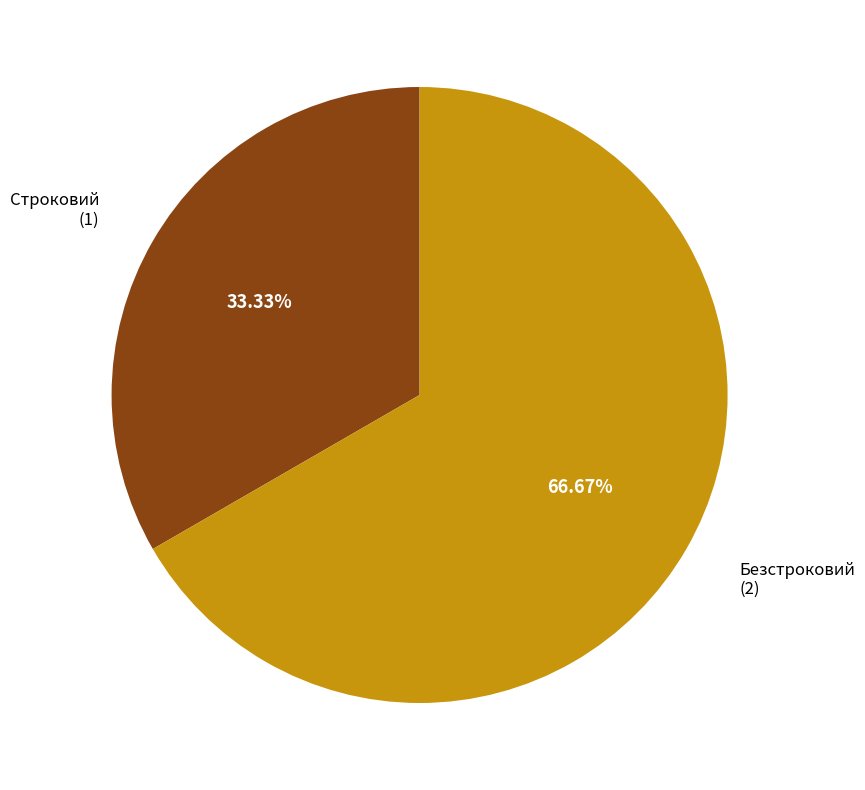

Is there a majority slice in this chart?

Yes